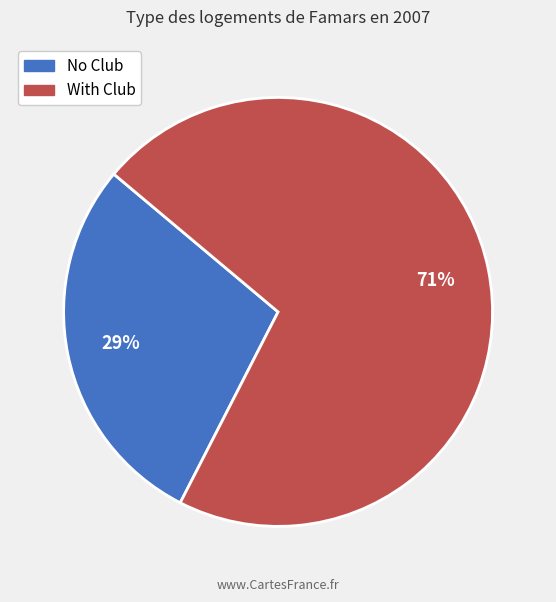

To the nearest percent, what is the average slice percentage?

50%